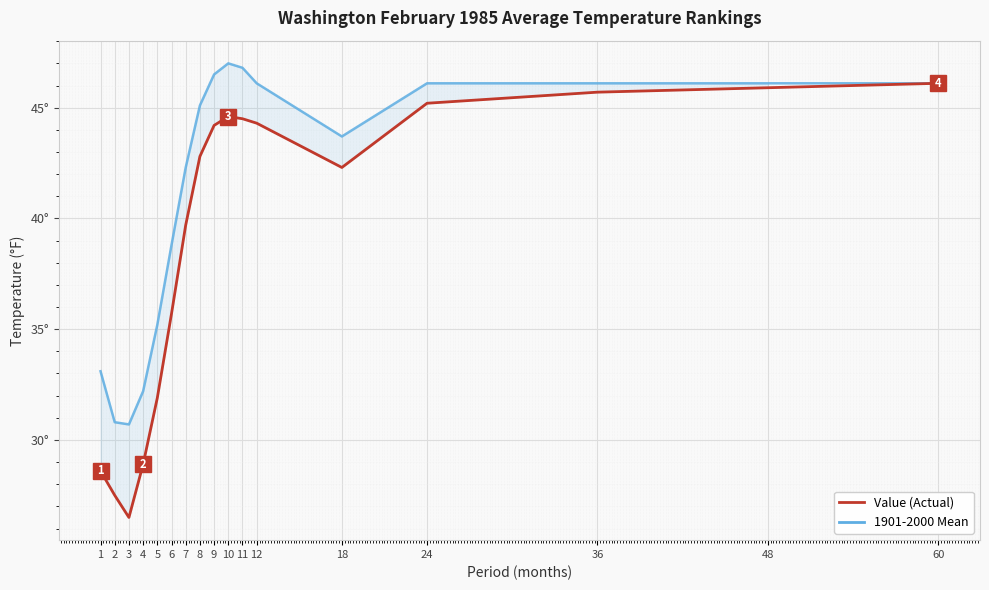

Which series changed the most between 6 and 11?

Value (Actual)